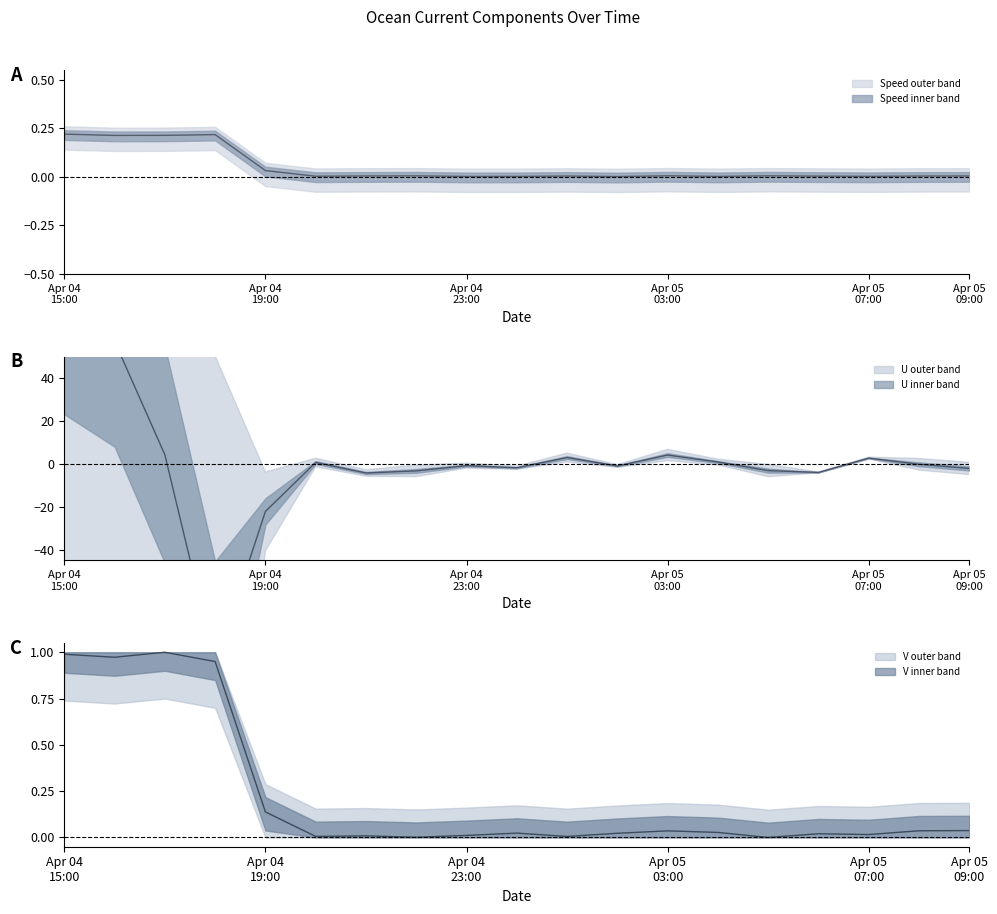

Reading left to right, what are all the values shown in this chart?

Speed (cm/s): 0.2	0.2	0.2	0.2	0.0	0.0	0.0	0.0	0.0	0.0	0.0	0.0	0.0	0.0	0.0	0.0	0.0	0.0	0.0
U (cm/s): 73.1	57.1	4.2	-93.5	-22.2	0.6	-4.3	-3.3	-0.9	-1.9	2.9	-1.0	4.1	0.8	-3.2	-4.0	2.6	-0.2	-2.2
V (cm/s): 1.0	1.0	1.0	0.9	0.1	0.0	0.0	0.0	0.0	0.0	0.0	0.0	0.0	0.0	0.0	0.0	0.0	0.0	0.0